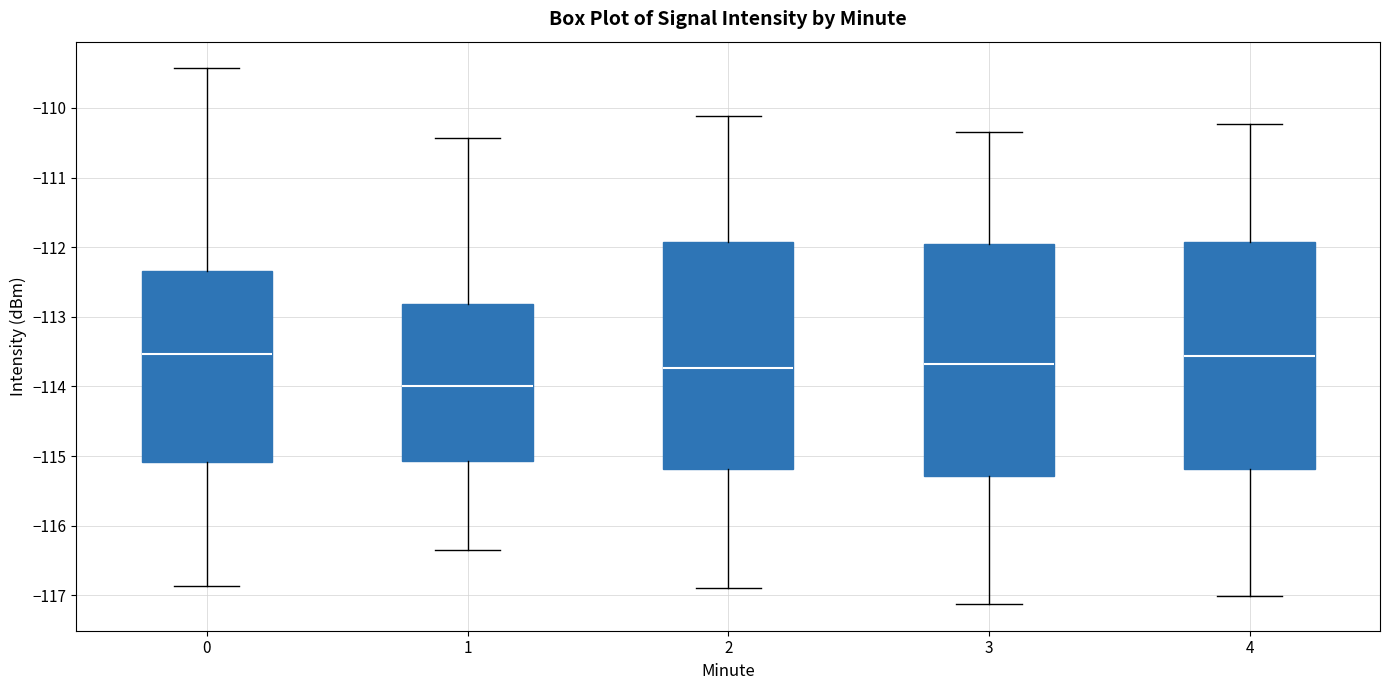

Where is the upper edge of the box at x = 3 on the y-axis? The values are not printed on the chart, so give them approximately, as read against the axis.

-112.0